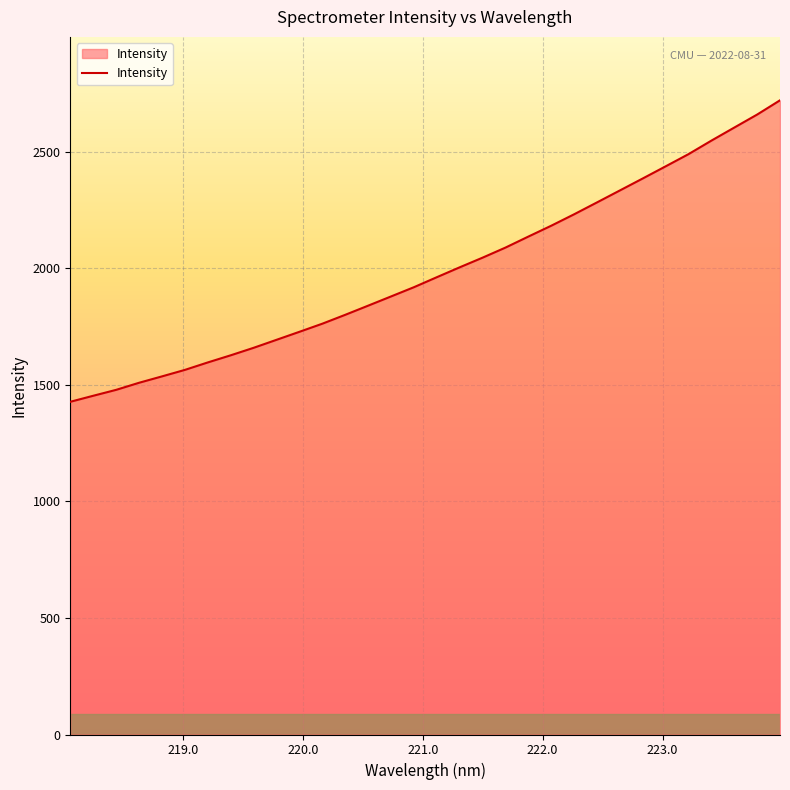

How many series are shown in this chart?

1